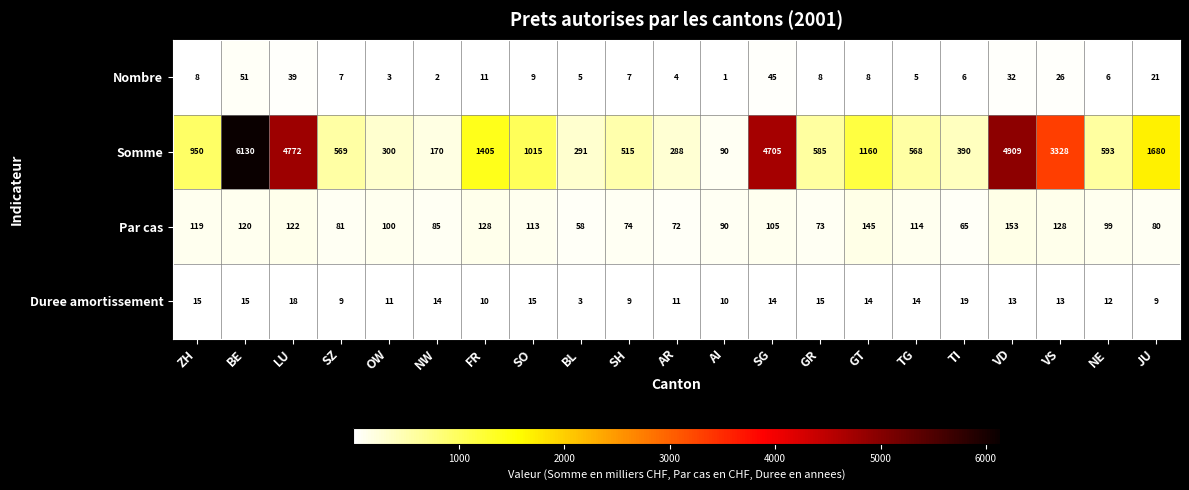

What is the sum of all Par cas values?

2124